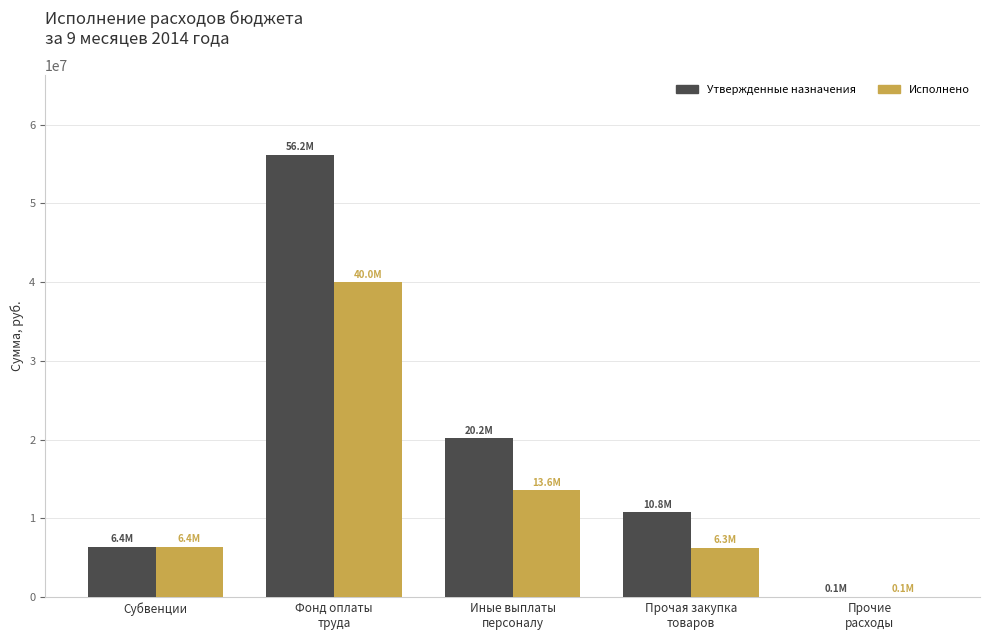

What is the approximate value of Утвержденные назначения at Прочая закупка
товаров?

10825000.0